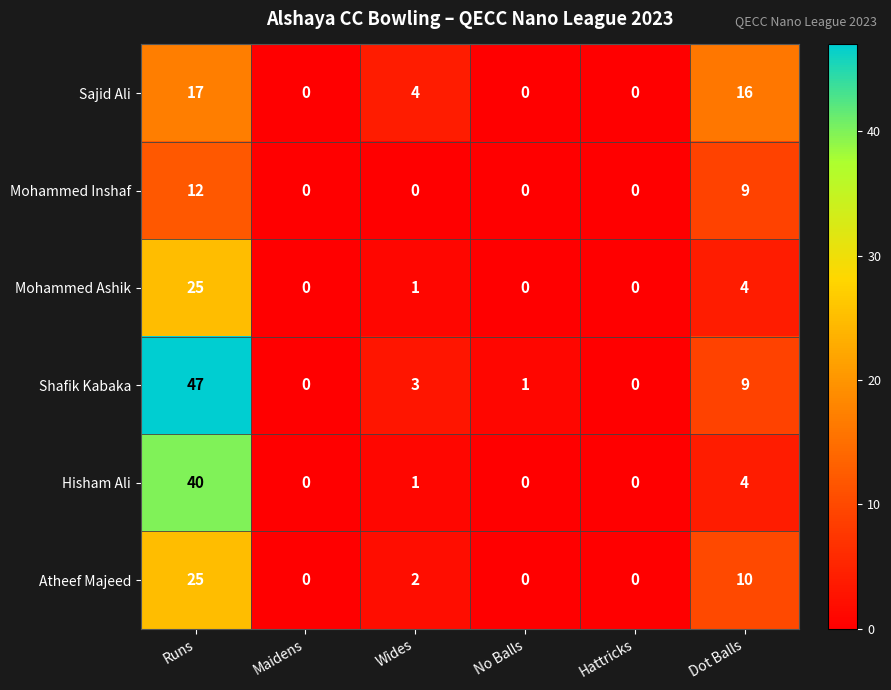

What is the sum of the Sajid Ali values at Dot Balls and Runs?

33